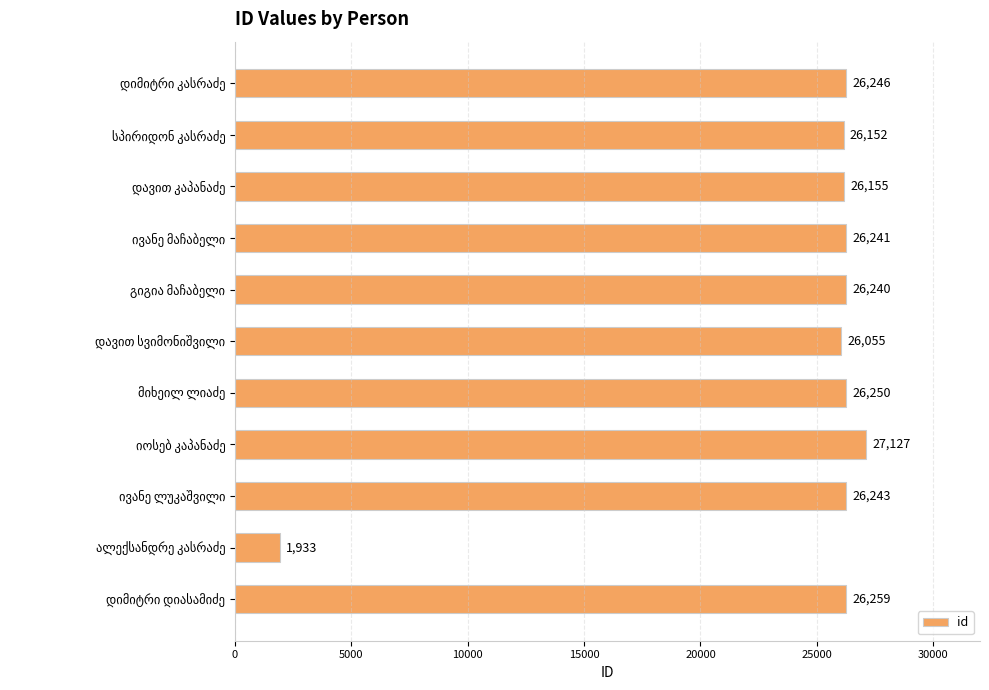

What is the greatest value displayed?

27127